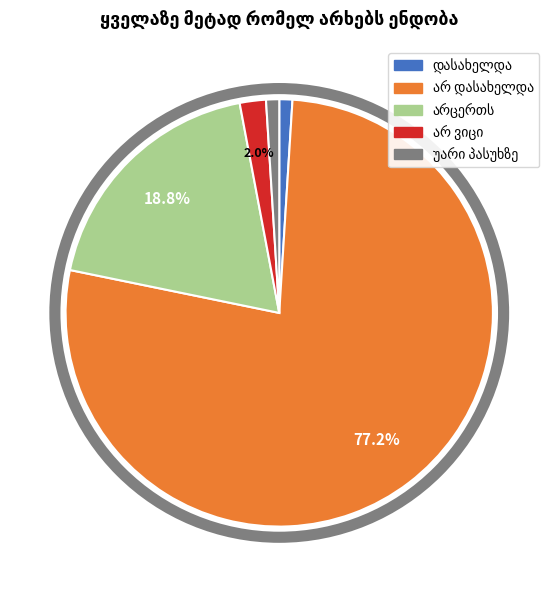

Is there any slice that represents more than half of the pie?

Yes